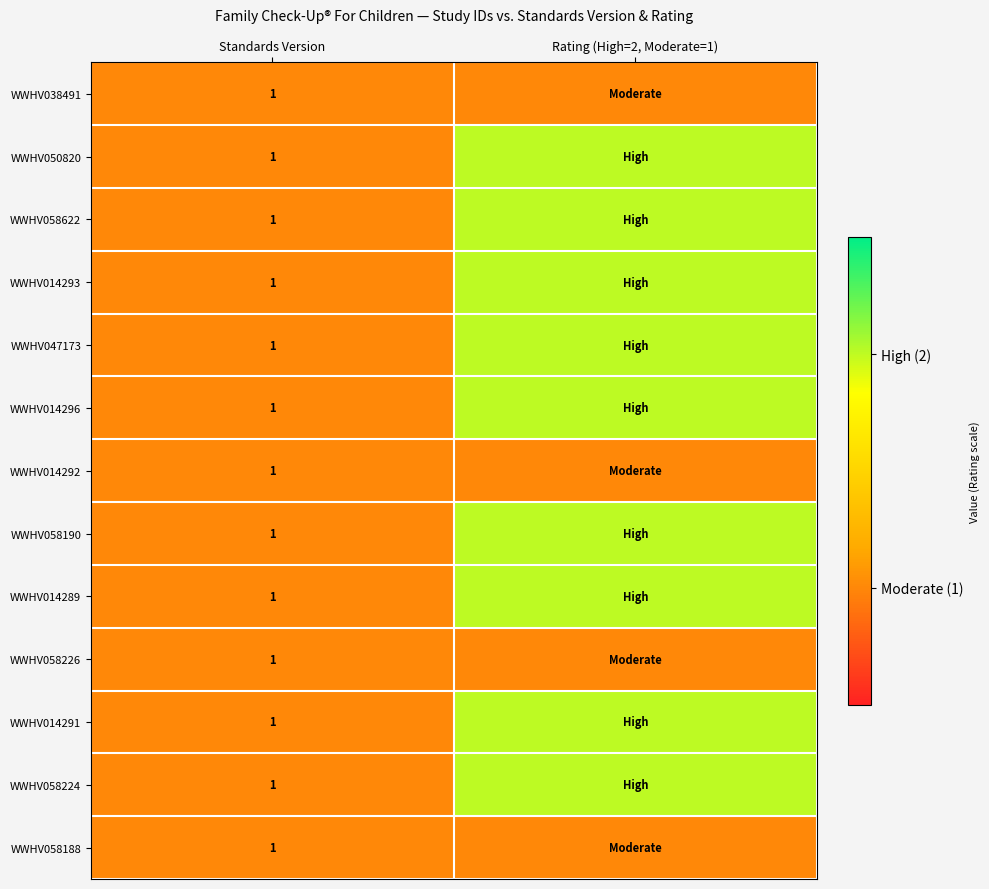

The WWHV014289 series shows 1 at Standards Version. True or false?

True